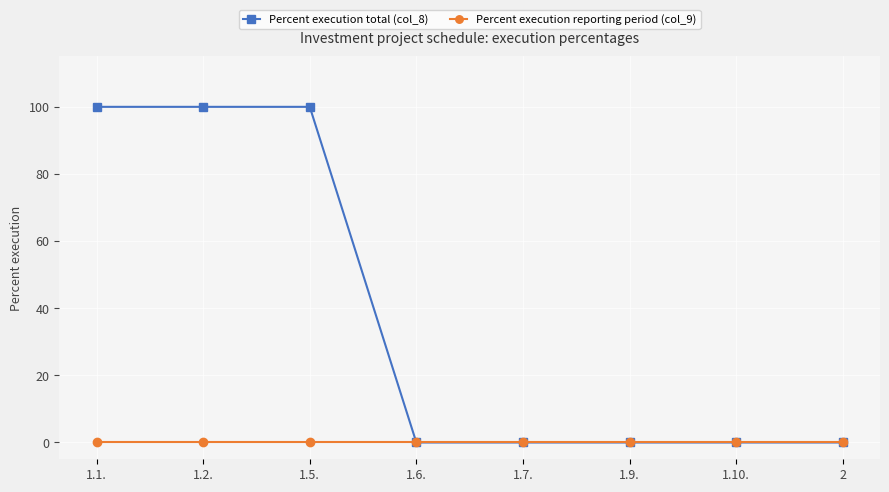

At 1.2., list the series in order from largest to smallest.

Percent execution total (col_8), Percent execution reporting period (col_9)